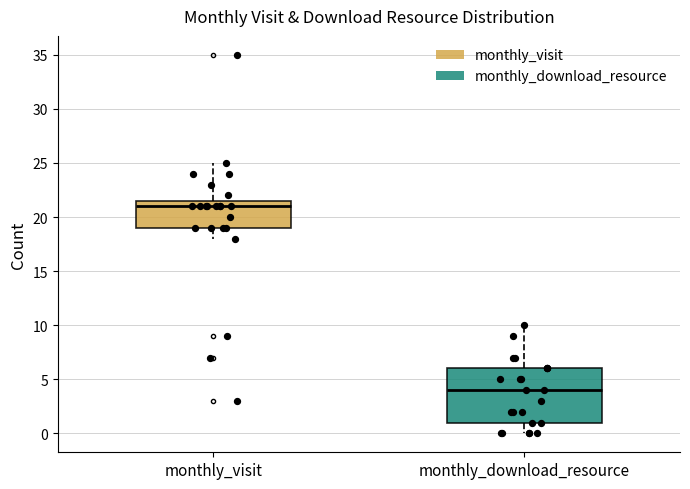

Reading left to right, transcribe this box plot: for each box, give where its median line is, the range the box spans, and where its two whiskers end, as read against the y-axis. The values are not printed on the chart, so give them approximately, as read against the axis.

monthly_visit: median 21.0, box 19.0 to 21.5, whiskers 18.0 to 25.0
monthly_download_resource: median 4.0, box 1.0 to 6.0, whiskers 0.0 to 10.0